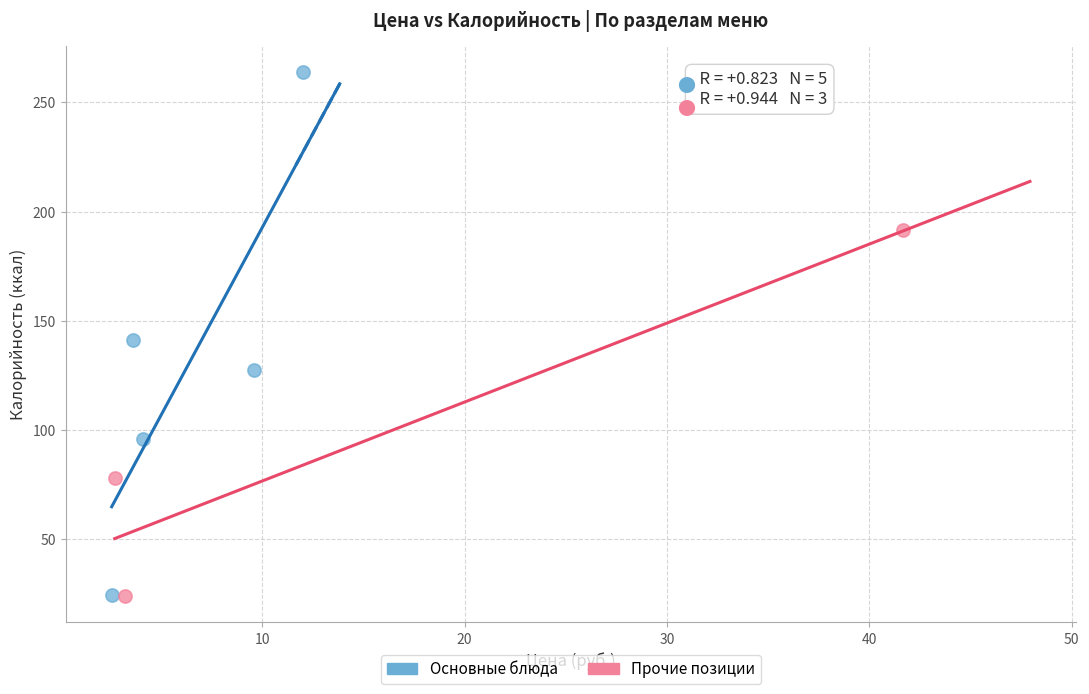

Which series has the widest spread of Y values?

Основные блюда